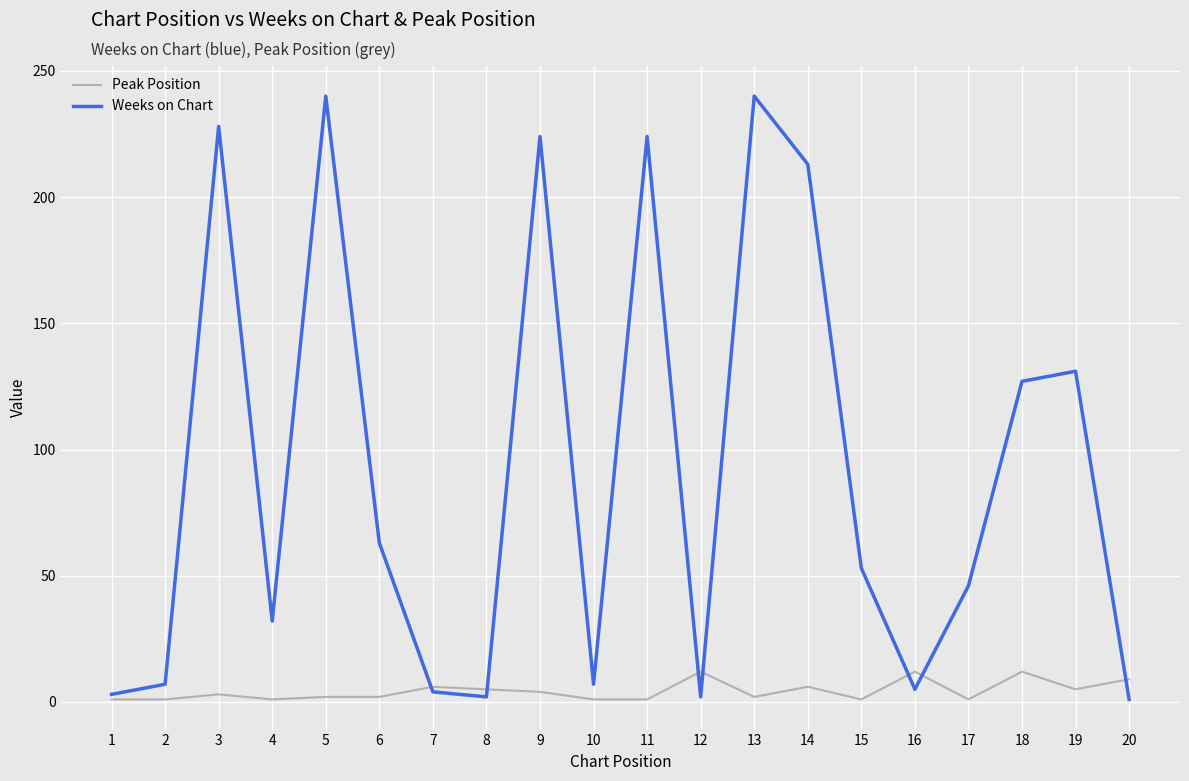

True or false: Peak Position has a value of 4 at 9.

True